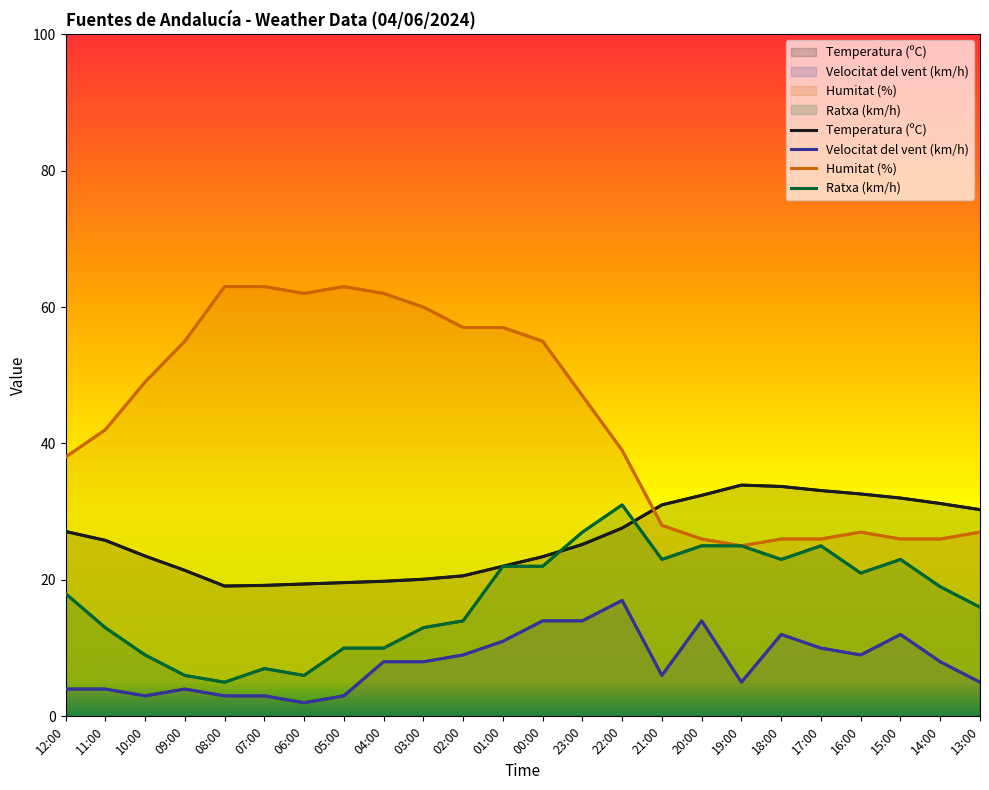

The Ratxa (km/h) series shows 16.8 at 04:00. True or false?

False